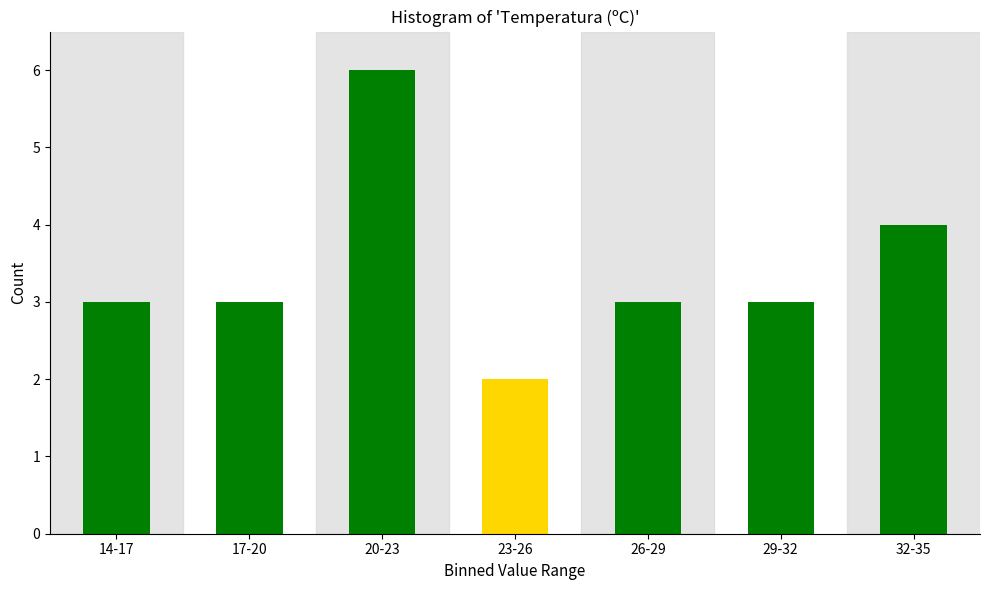

Reading left to right, transcribe all the data shown in this chart.

3	3	6	2	3	3	4